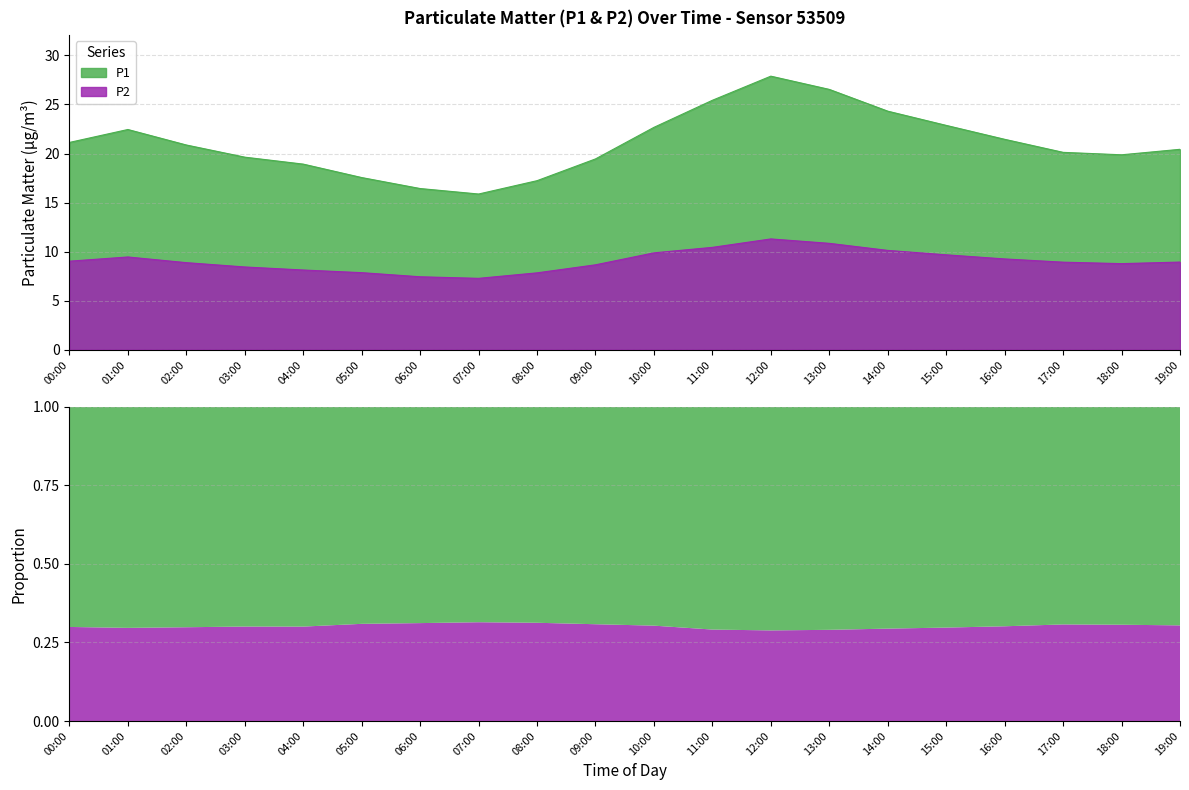

Where is P1 nearest to the value 21?

00:00